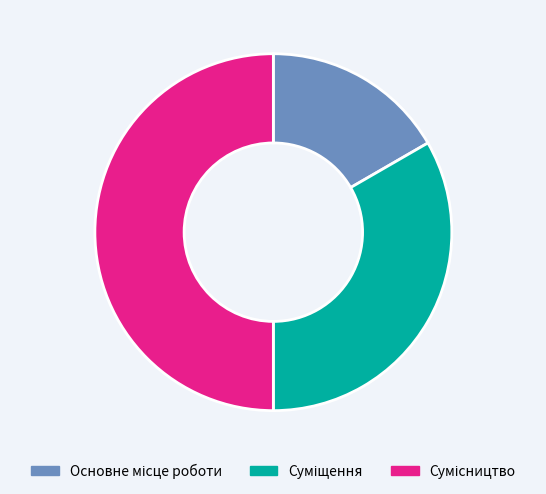

What percentage is NOT represented by Сумісництво?

50.0%